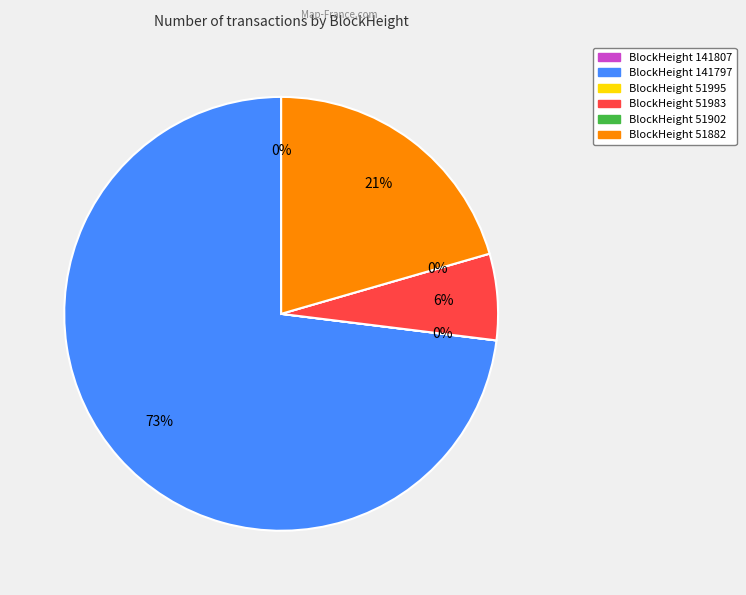

Which category has the smallest portion of the pie?

51902